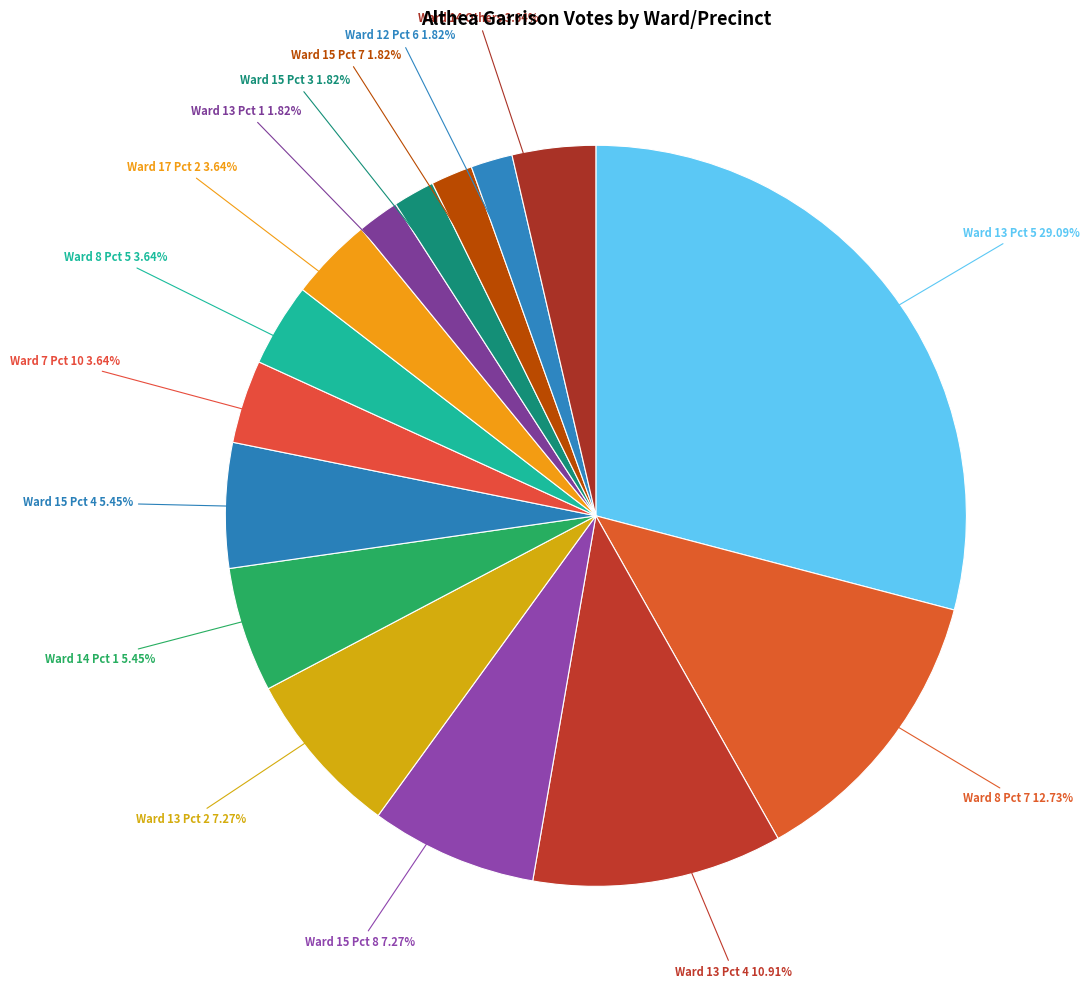

How many segments does this pie chart have?

15